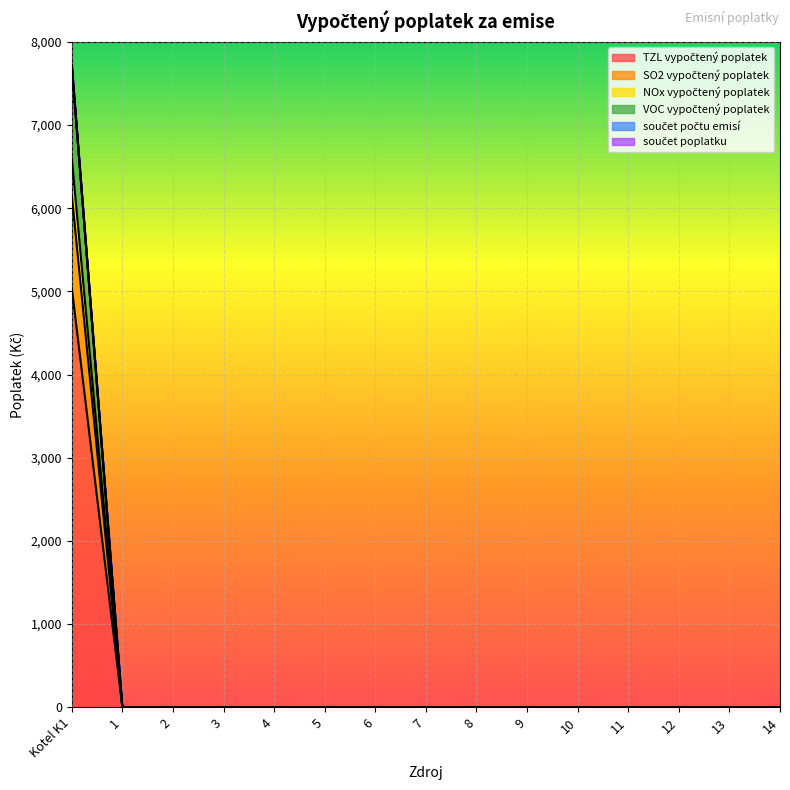

The TZL vypočtený poplatek series shows 6160 at Kotel K1. True or false?

True